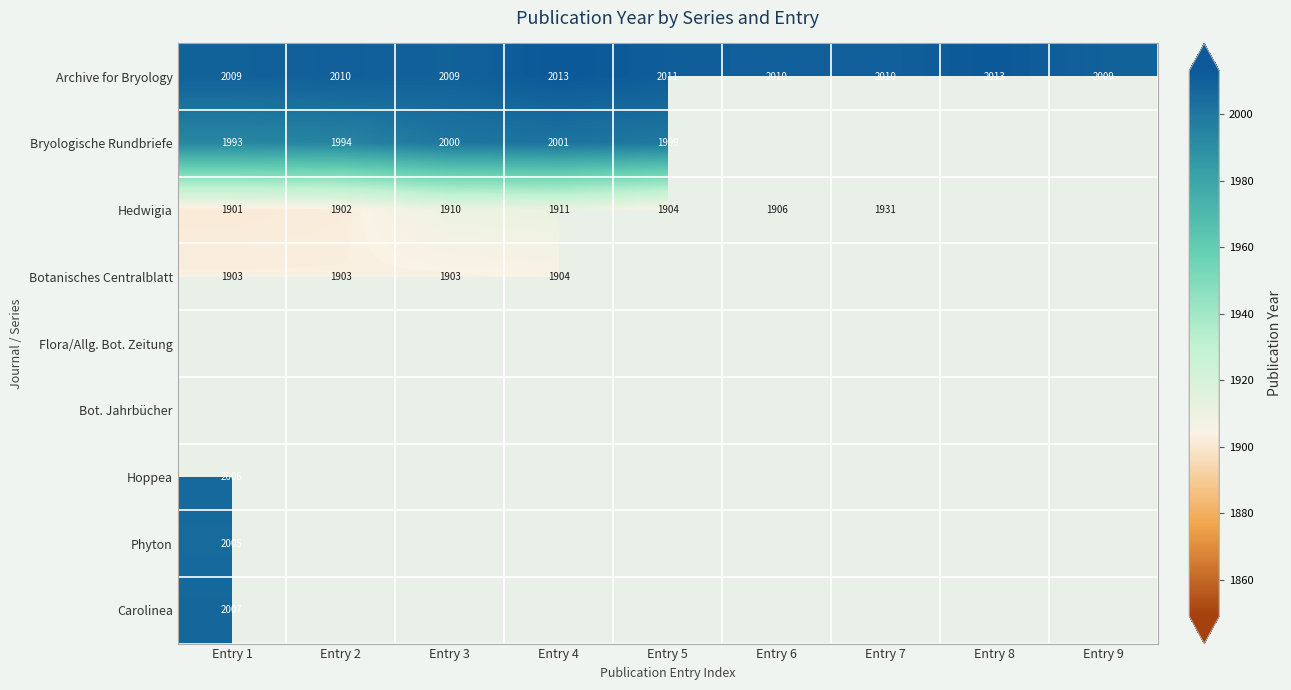

What is the smallest value displayed?

1901.0